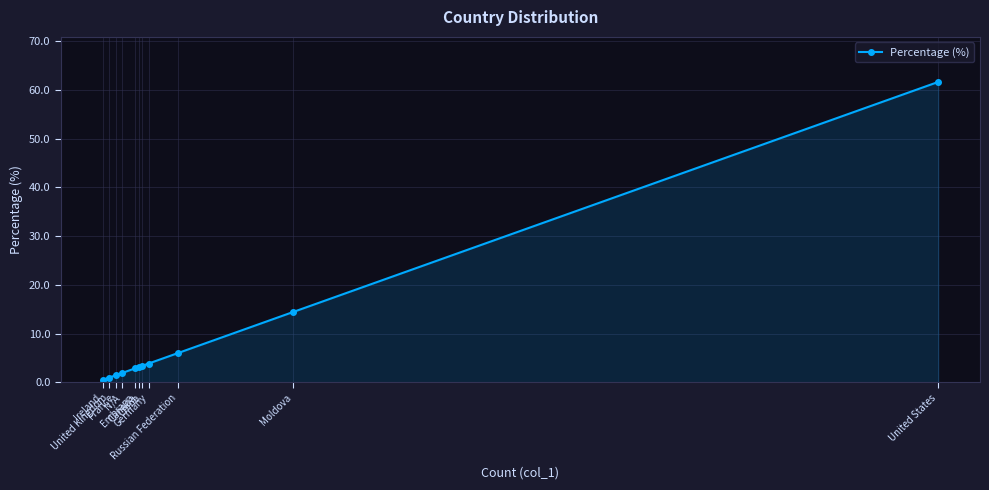

True or false: the data has more than 2 interior local peaks.

False